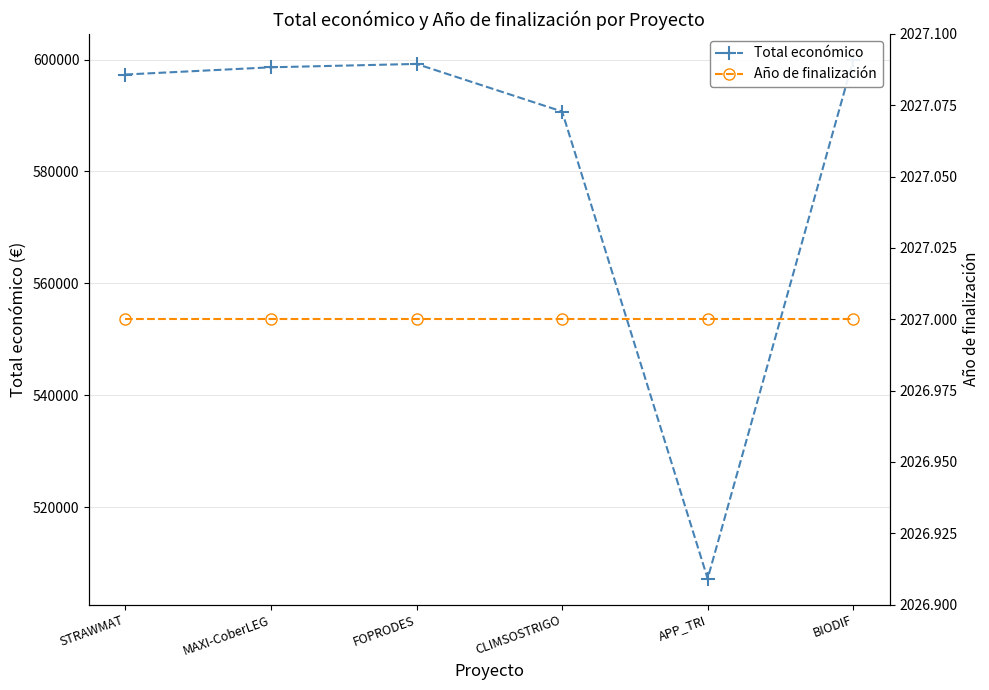

What is the total value across all series at BIODIF?

601954